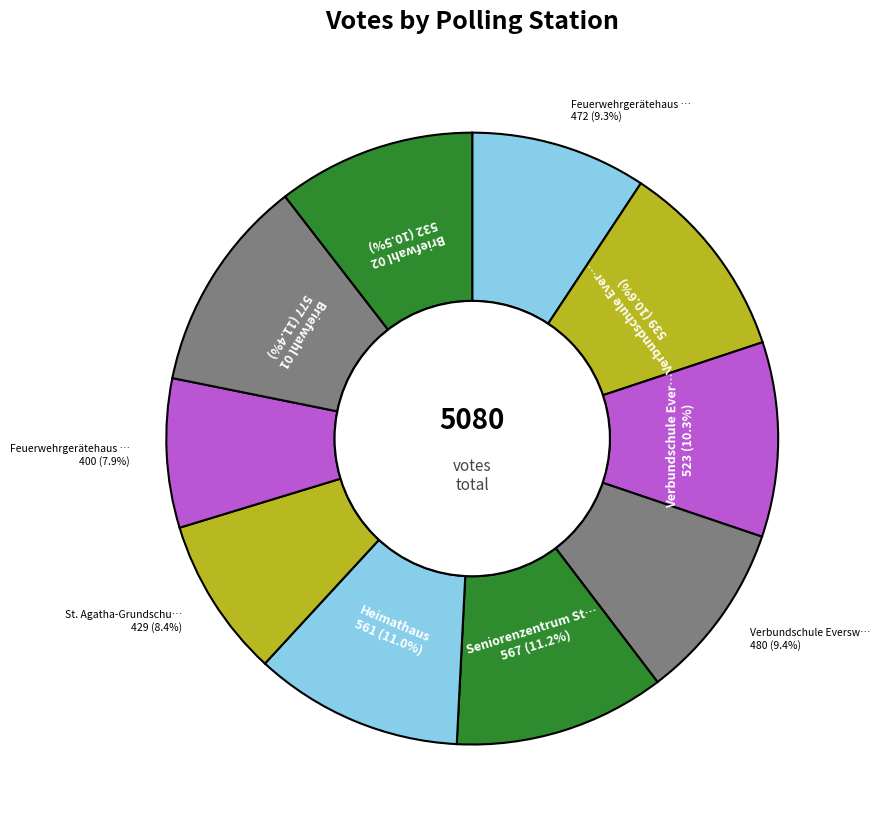

Count the number of slices in the pie.

10